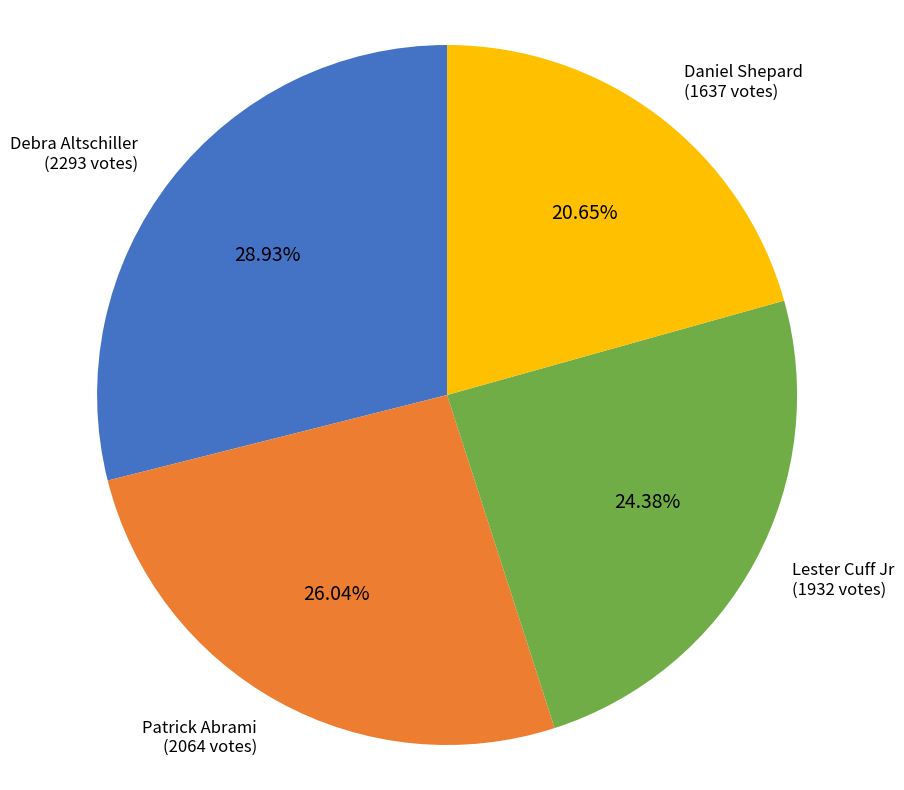

Which has a higher value, Debra Altschiller (2293 votes) or Lester Cuff Jr (1932 votes)?

Debra Altschiller (2293 votes)